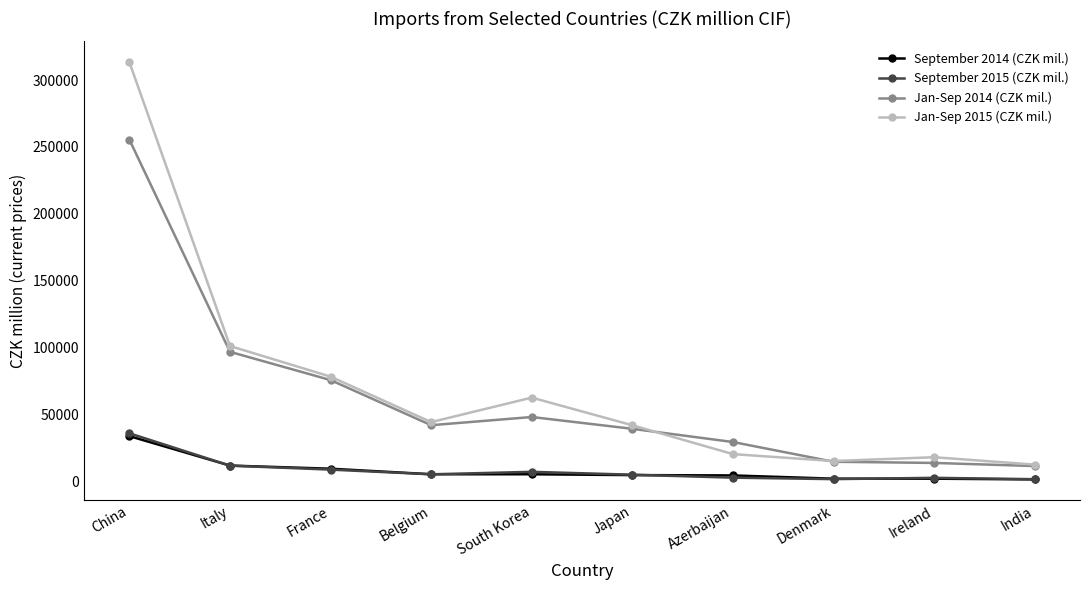

What position from the right is South Korea?

6